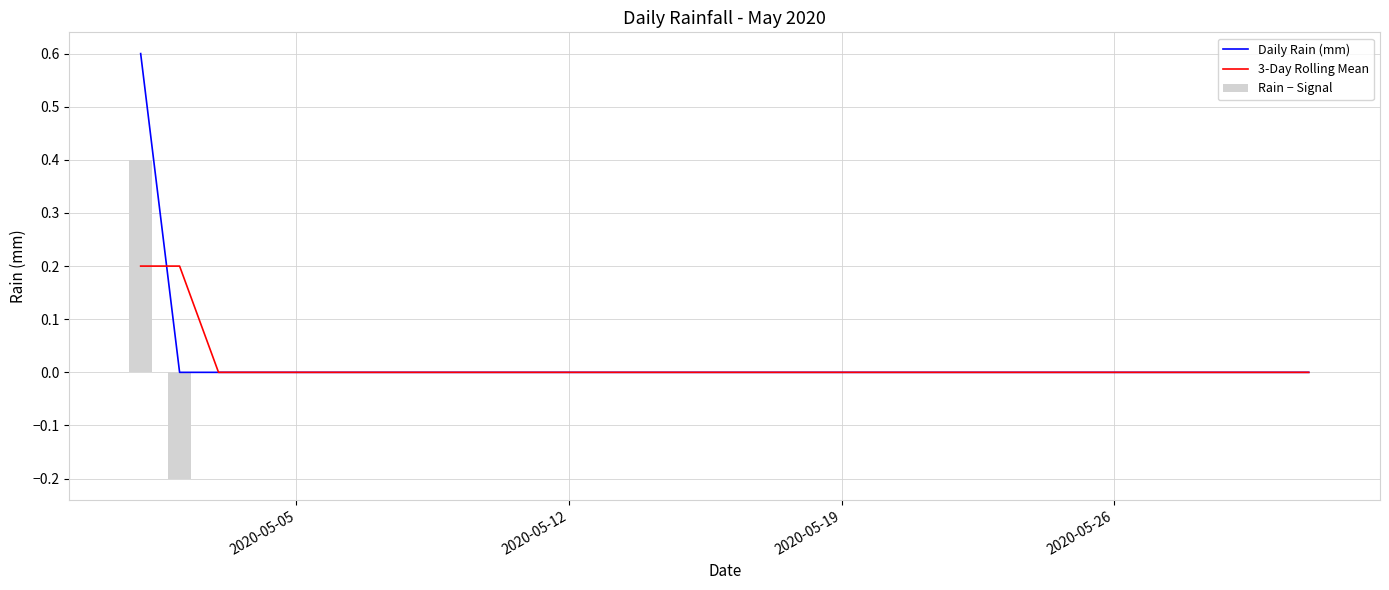

The value of Daily Rain (mm) at 2020-05-05 is -0.2. True or false?

False